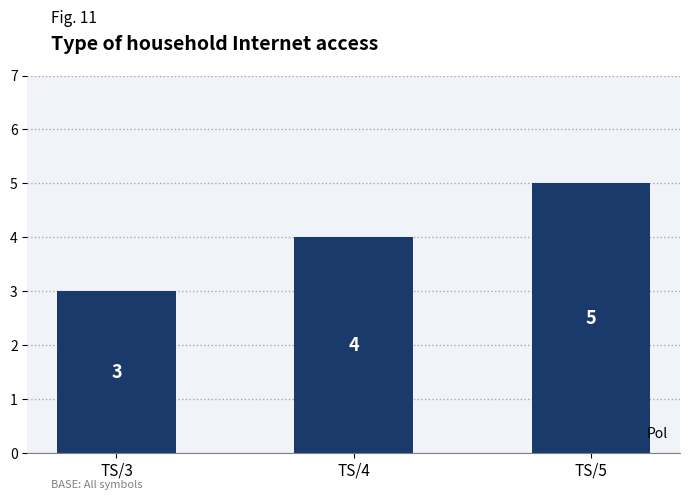

Which has a higher value, TS/4 or TS/5?

TS/5